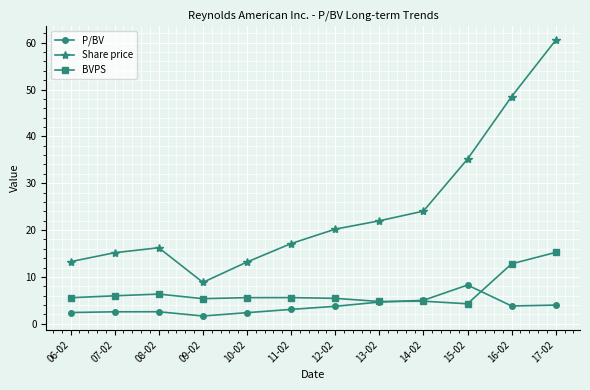

True or false: BVPS and Share price cross at least once.

False